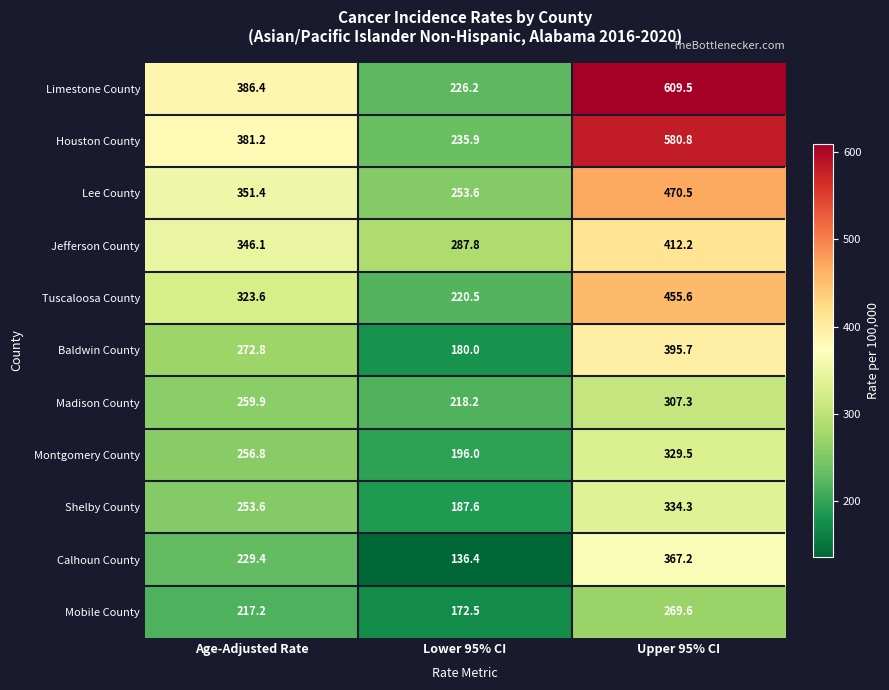

Where is Limestone County nearest to the value 417?

Age-Adjusted Rate